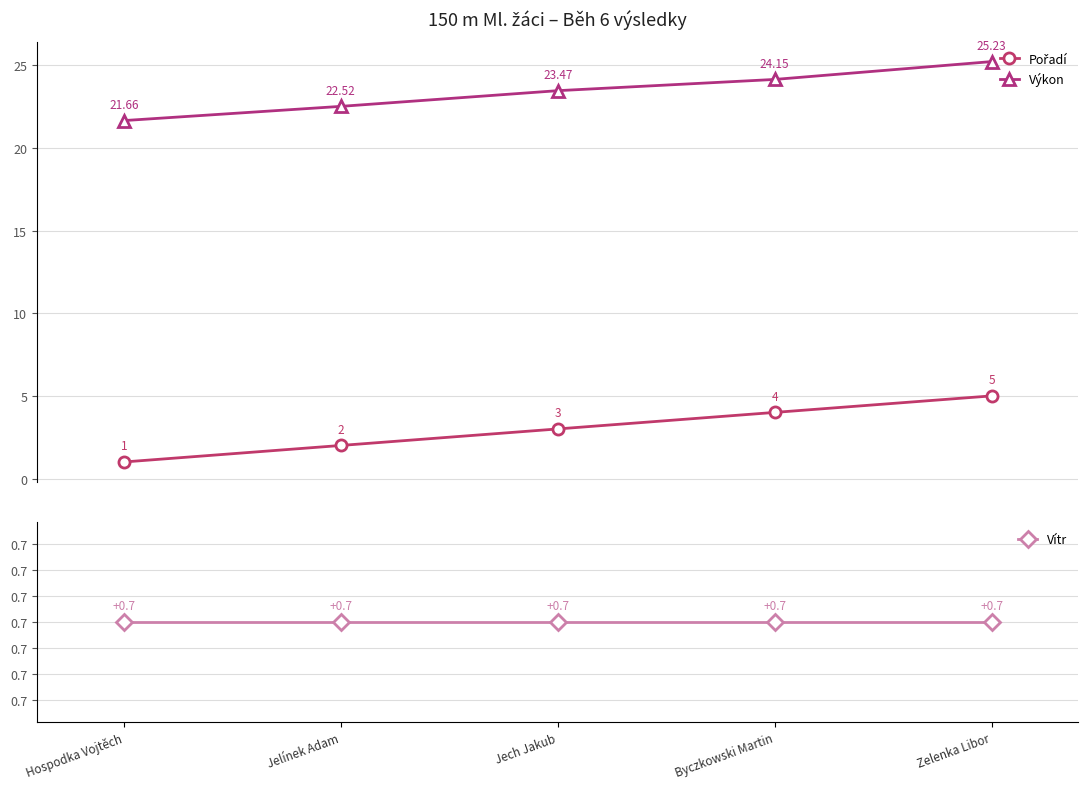

Reading left to right, list all the values displayed in this chart.

Pořadí: Hospodka Vojtěch=1.0	Jelínek Adam=2.0	Jech Jakub=3.0	Byczkowski Martin=4.0	Zelenka Libor=5.0
Výkon: Hospodka Vojtěch=21.7	Jelínek Adam=22.5	Jech Jakub=23.5	Byczkowski Martin=24.1	Zelenka Libor=25.2
Vítr: Hospodka Vojtěch=0.7	Jelínek Adam=0.7	Jech Jakub=0.7	Byczkowski Martin=0.7	Zelenka Libor=0.7